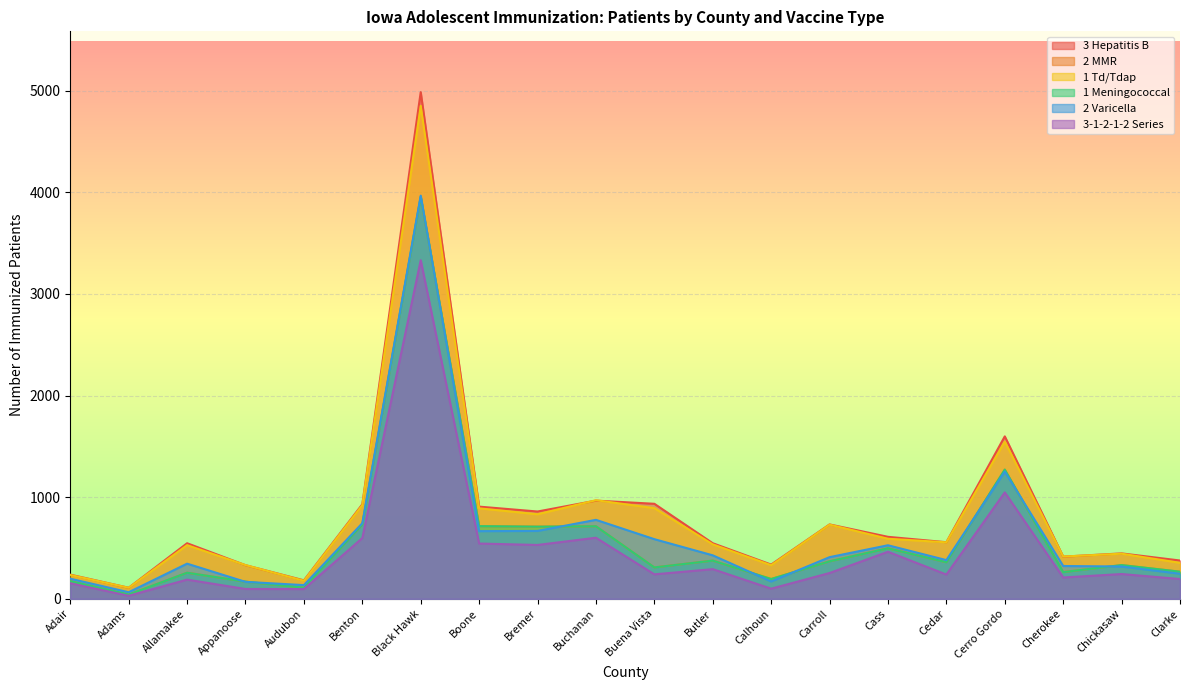

How many lines are shown in the chart?

6